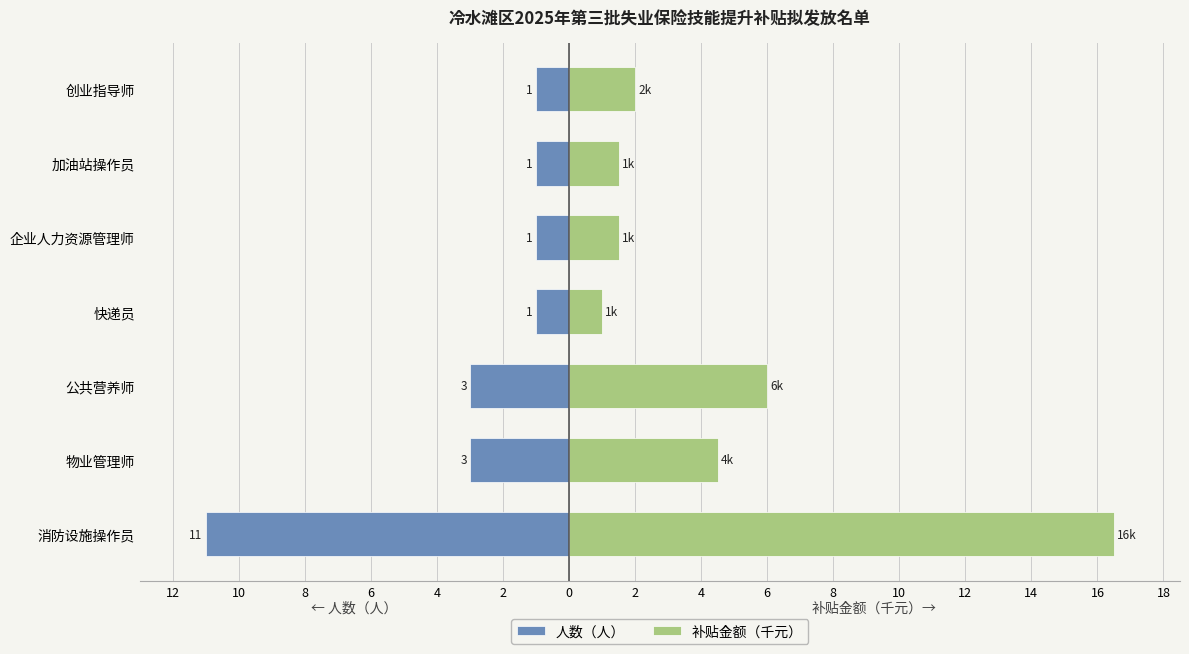

The value of 补贴金额（千元） at 快递员 is 1.0. True or false?

True